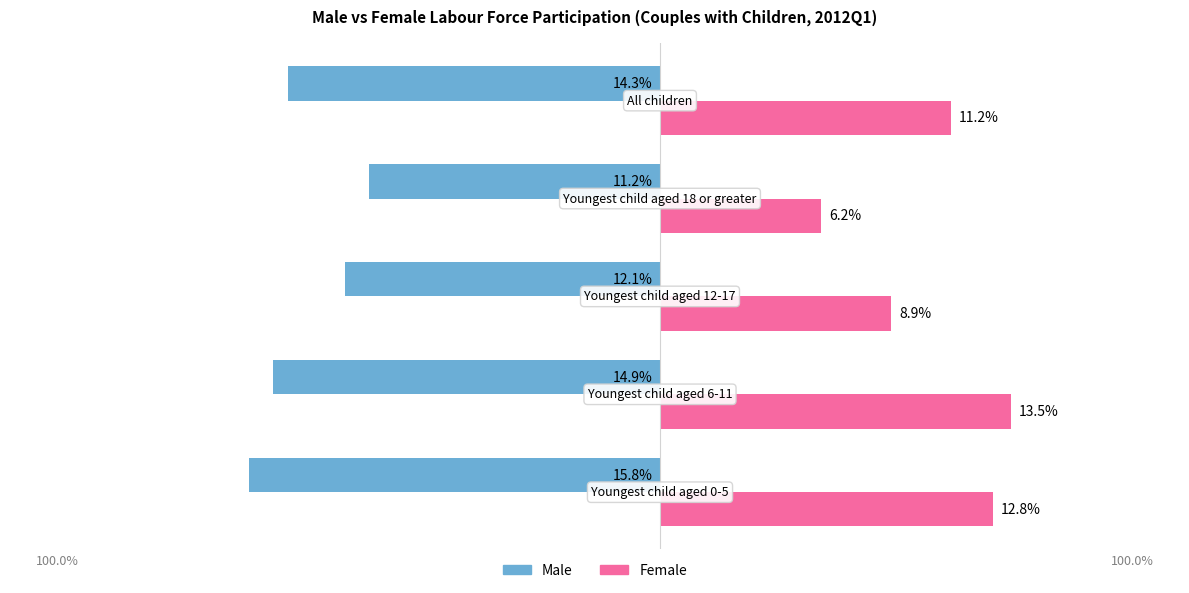

What are all the series names shown in the legend?

Male, Female